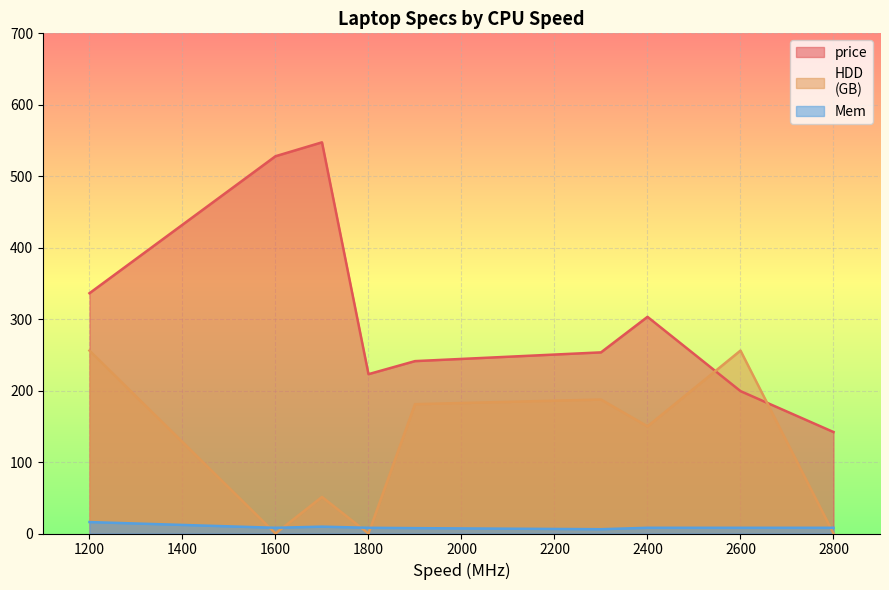

What is the greatest value displayed?

547.5